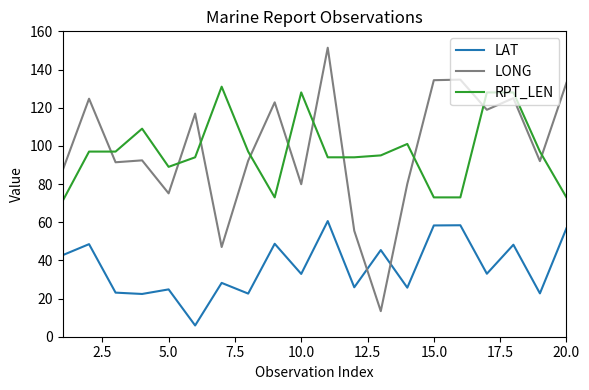

What is the minimum value for LAT?

5.9